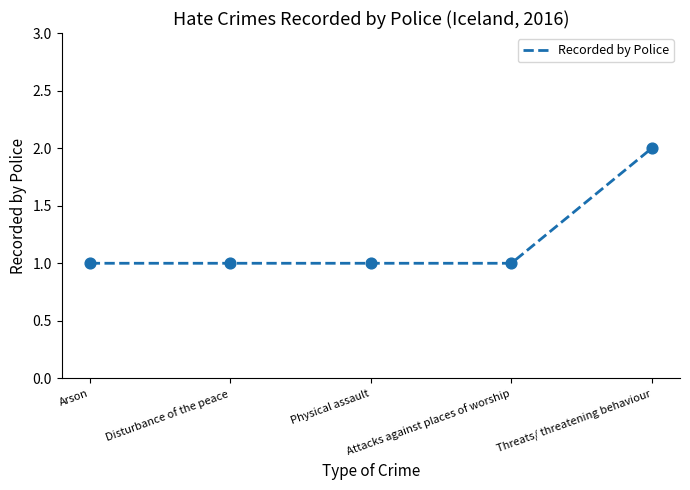

Approximately how many times larger is the value at Physical assault compared to Attacks against places of worship?

1.0